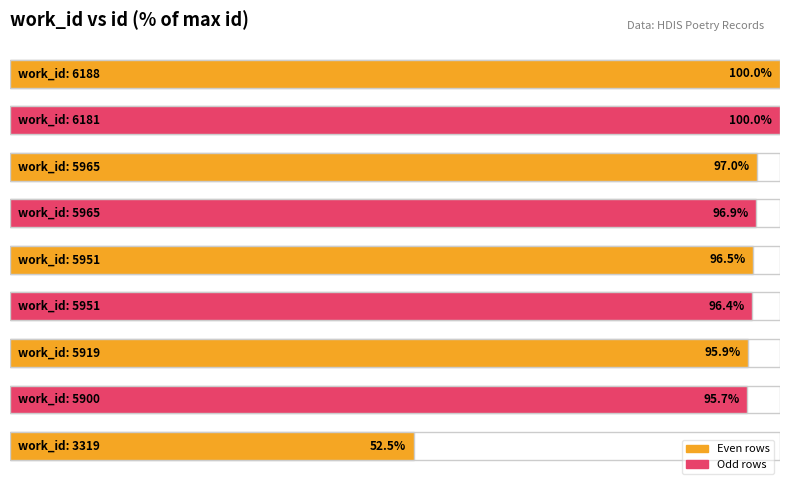

How many values exceed 96?

6